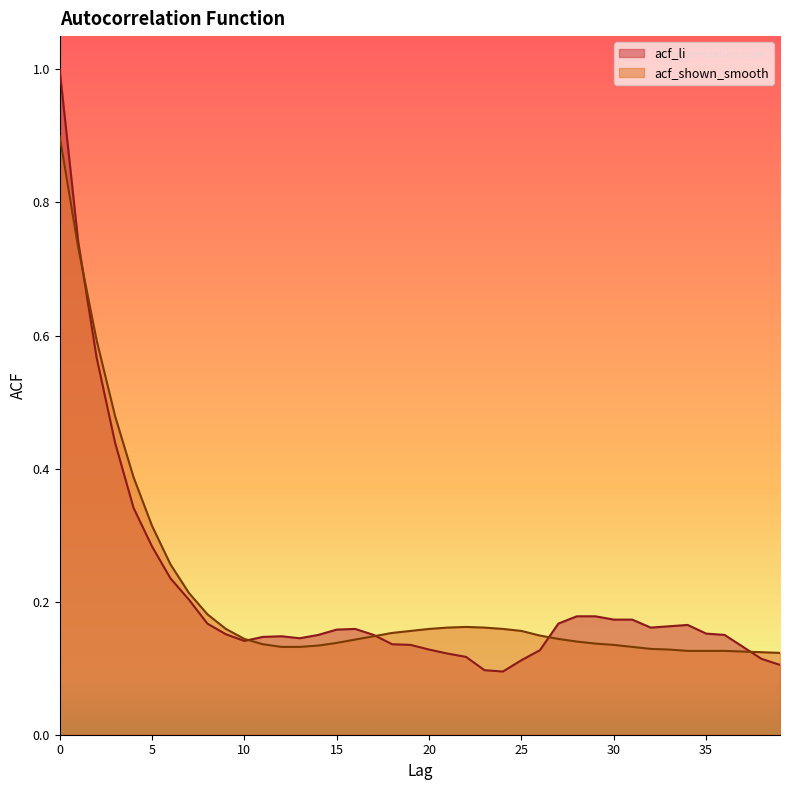

Where is the first local minimum for acf_li?

10